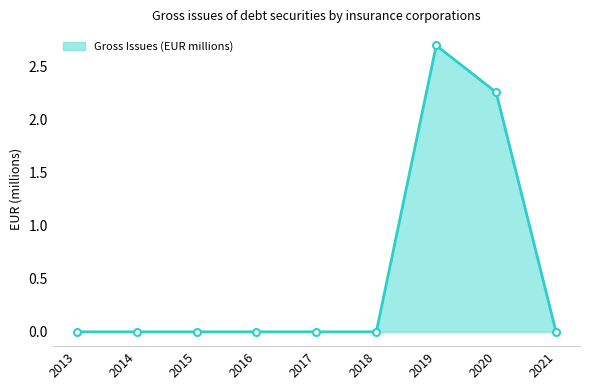

What is the greatest value displayed?

2.7